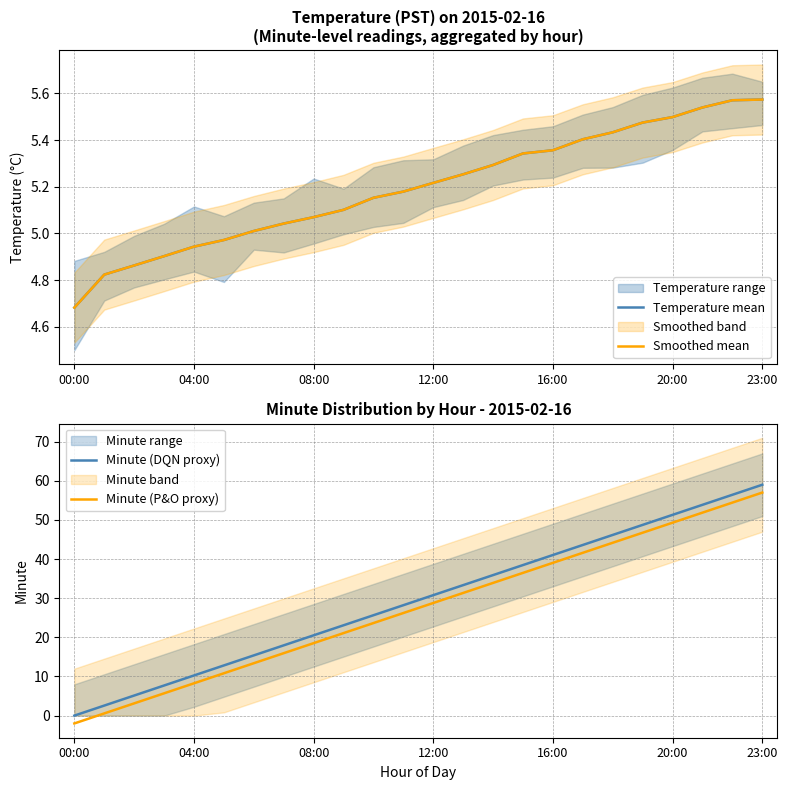

Which category has the highest value in the Minute (DQN proxy) series?

23:00